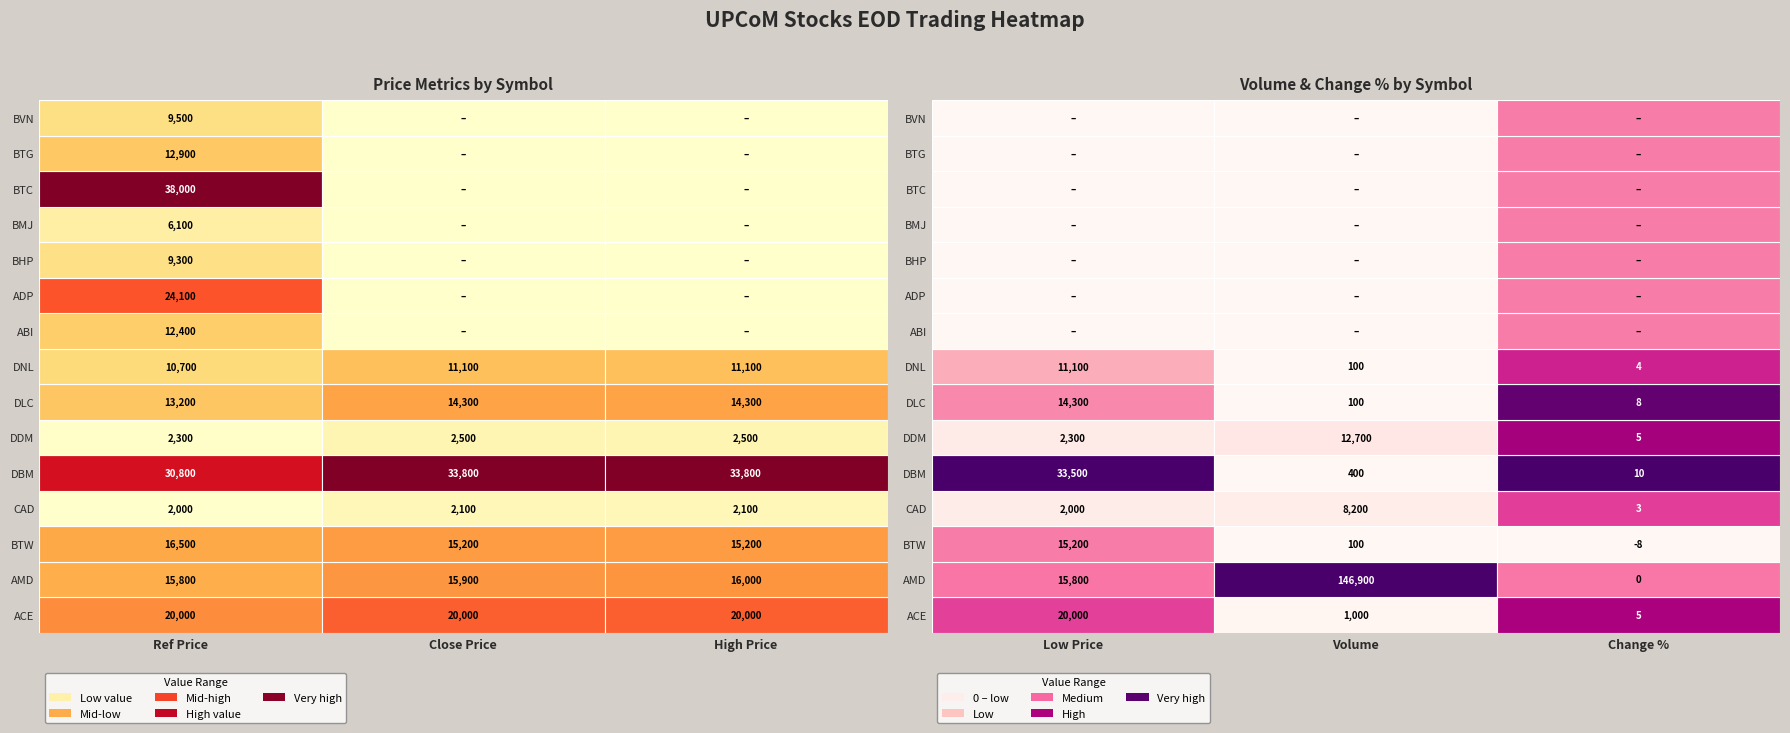

True or false: BVN has a value of 9500.0 at 0.

True